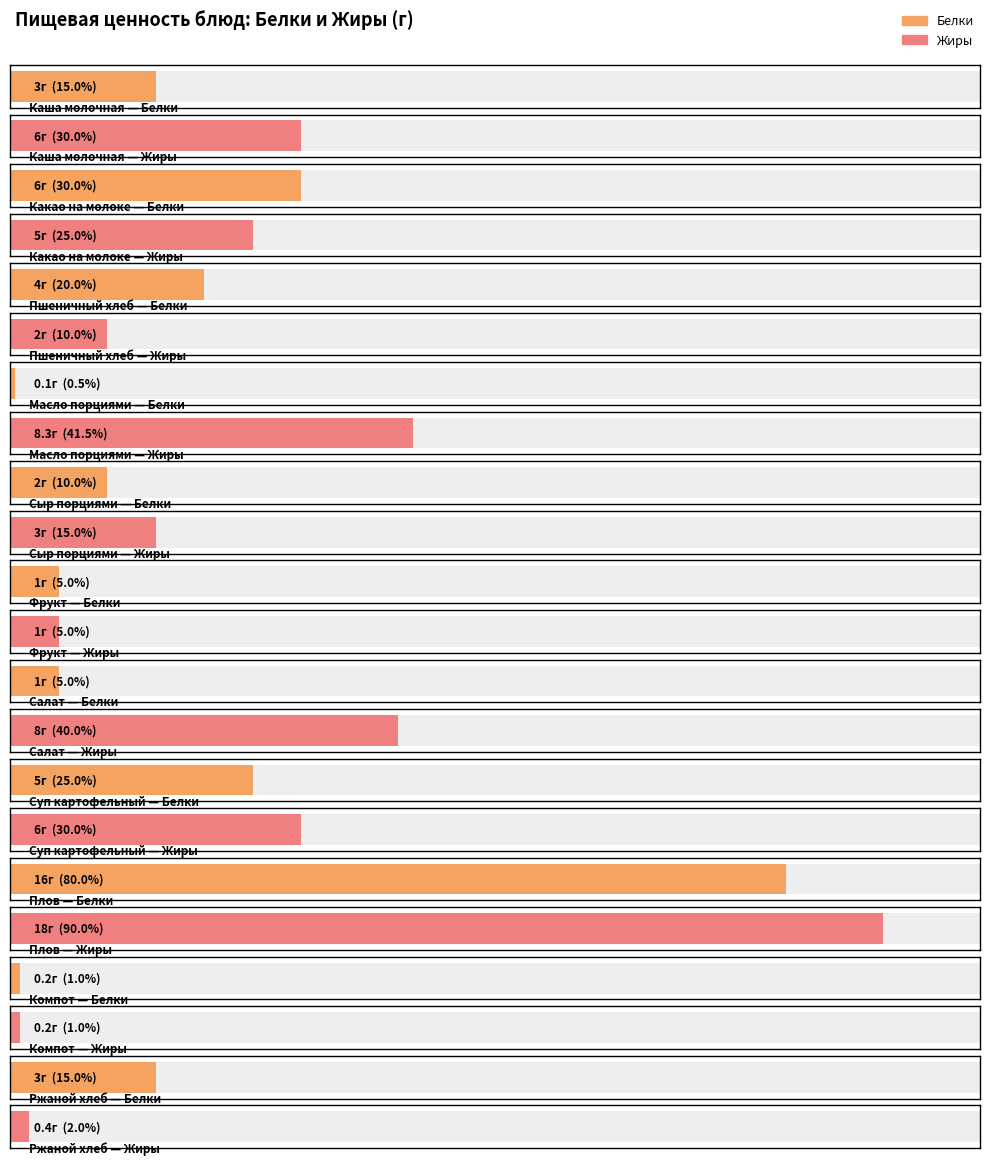

Reading right to left, transcribe all the data shown in this chart.

Белки: Ржаной хлеб=3.0	Компот=0.2	Плов=16.0	Суп картофельный=5.0	Салат=1.0	Фрукт=1.0	Сыр порциями=2.0	Масло порциями=0.1	Пшеничный хлеб=4.0	Какао на молоке=6.0	Каша молочная=3.0
Жиры: Ржаной хлеб=0.4	Компот=0.2	Плов=18.0	Суп картофельный=6.0	Салат=8.0	Фрукт=1.0	Сыр порциями=3.0	Масло порциями=8.3	Пшеничный хлеб=2.0	Какао на молоке=5.0	Каша молочная=6.0